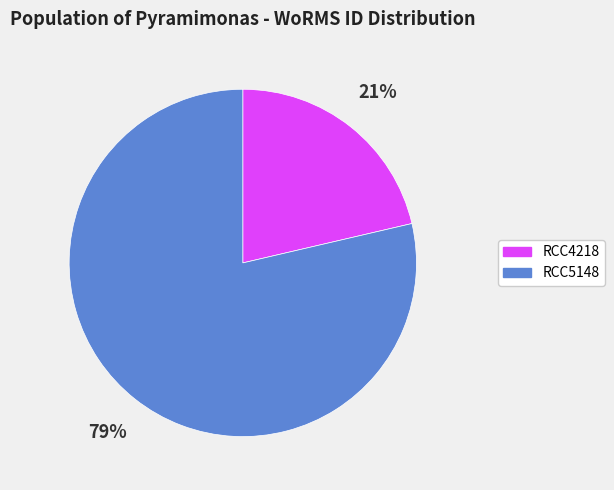

How many segments does this pie chart have?

2